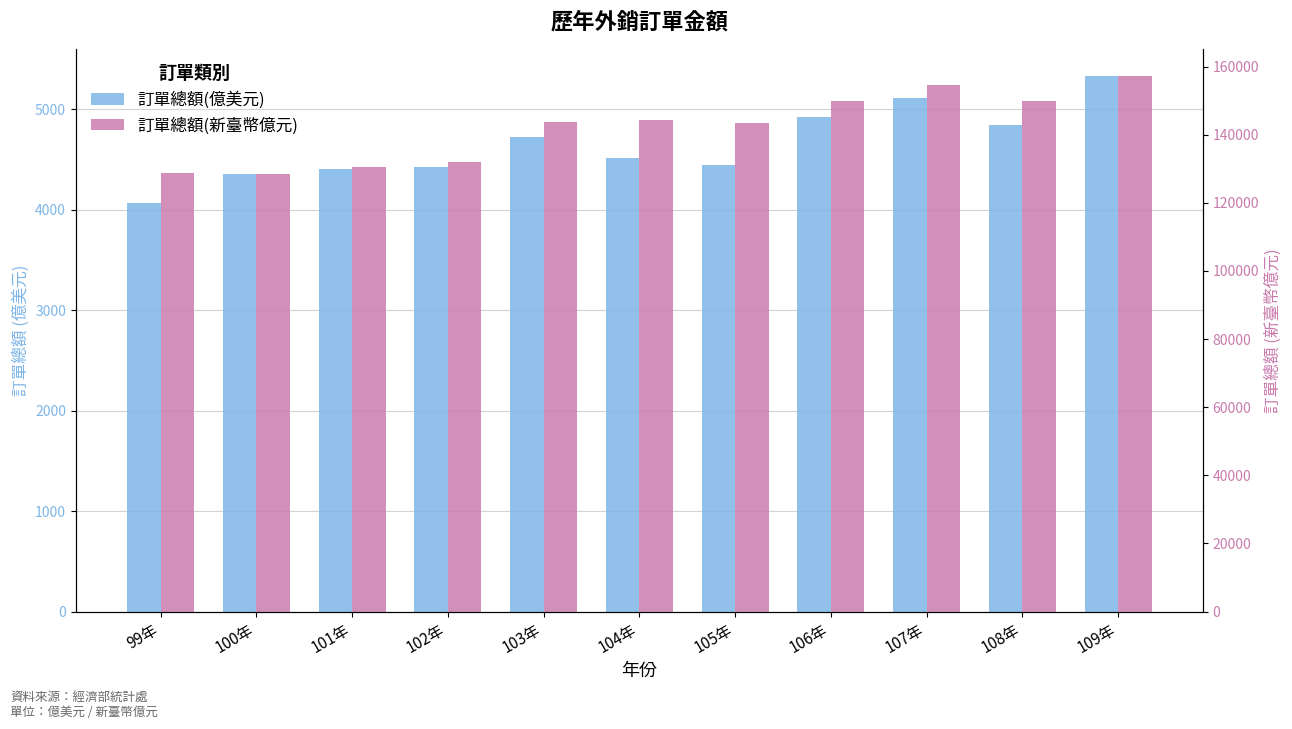

At which category is the sum across all series the highest?

109年